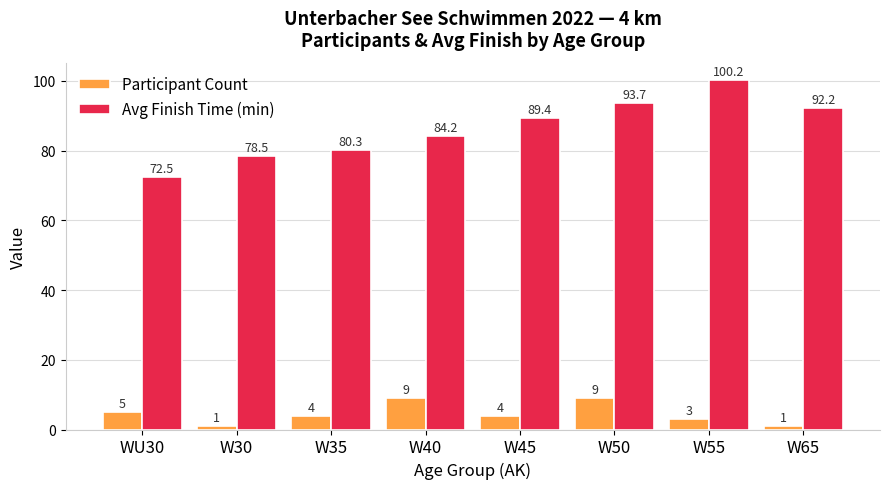

What is the label of the 4th bar from the left?

W40